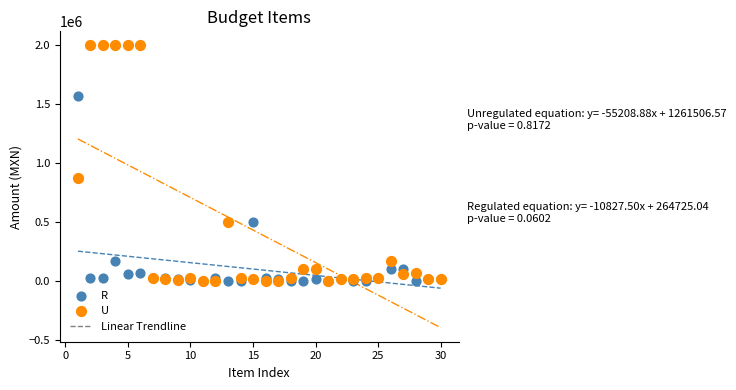

Across all series, what Y value is closest to 1000000?

876038.6